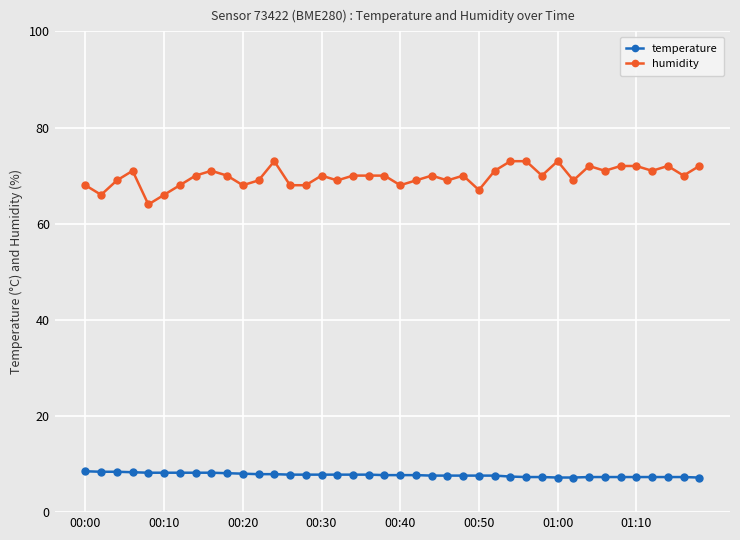

How many distinct data groups are displayed?

2